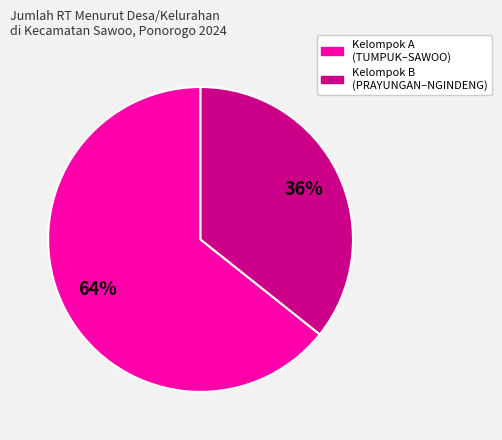

How many slices are in this pie chart?

2